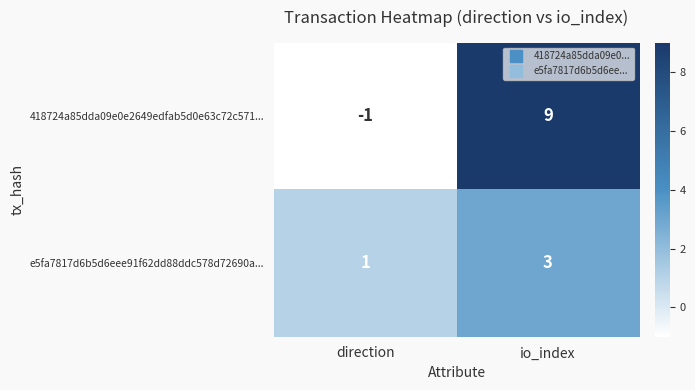

The value of 418724a85dda09e0e2649edfab5d0e63c72c571... at io_index is 9. True or false?

True